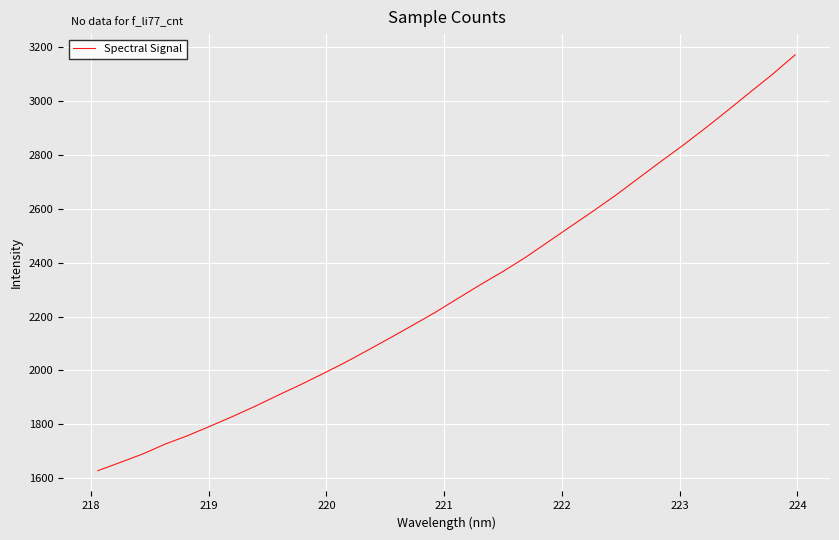

What is the smallest value displayed?

1628.1